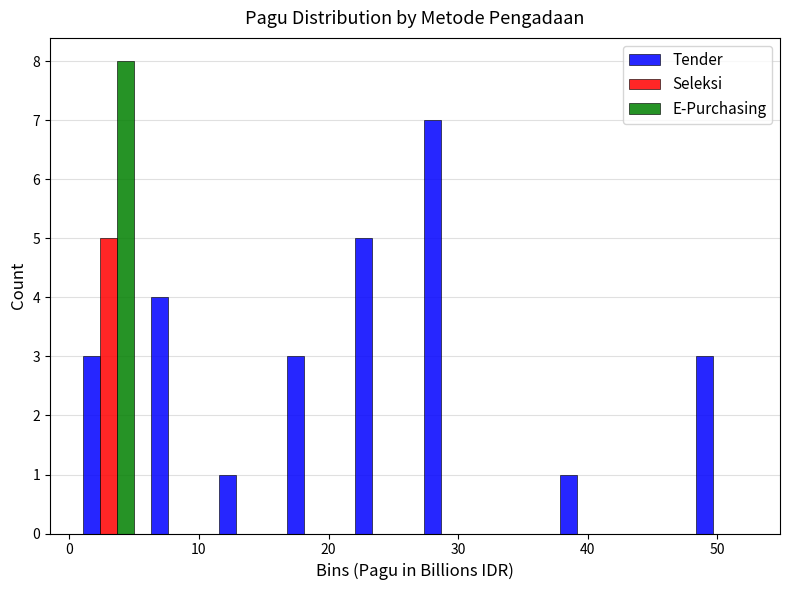

Reading left to right, transcribe this chart: for each range on the x-axis, give the height of each series' bar. Neither the bar edges nor the heights are printed on the chart, so give them approximately, as read against the axes.

0 to 6: Tender=3	Seleksi=5	E-Purchasing=8
6 to 11: Tender=4	Seleksi=0	E-Purchasing=0
11 to 16: Tender=1	Seleksi=0	E-Purchasing=0
16 to 21: Tender=3	Seleksi=0	E-Purchasing=0
21 to 27: Tender=5	Seleksi=0	E-Purchasing=0
27 to 32: Tender=7	Seleksi=0	E-Purchasing=0
32 to 37: Tender=0	Seleksi=0	E-Purchasing=0
37 to 42: Tender=1	Seleksi=0	E-Purchasing=0
42 to 48: Tender=0	Seleksi=0	E-Purchasing=0
48 to 53: Tender=3	Seleksi=0	E-Purchasing=0